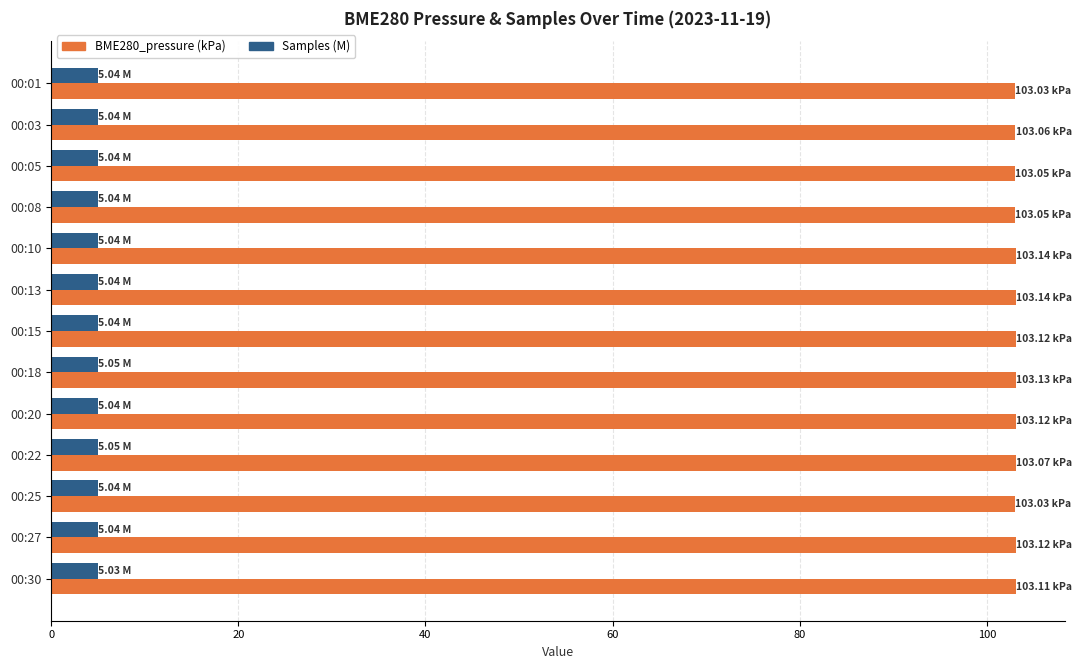

What is the highest value of the Samples (M) series?

5.0